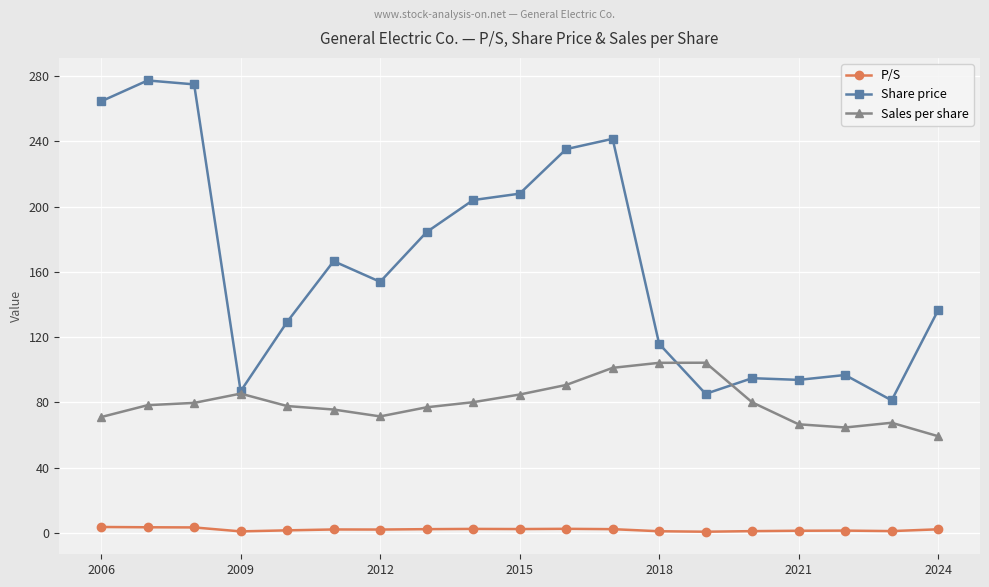

Is this an area chart (filled region under the line)?

No